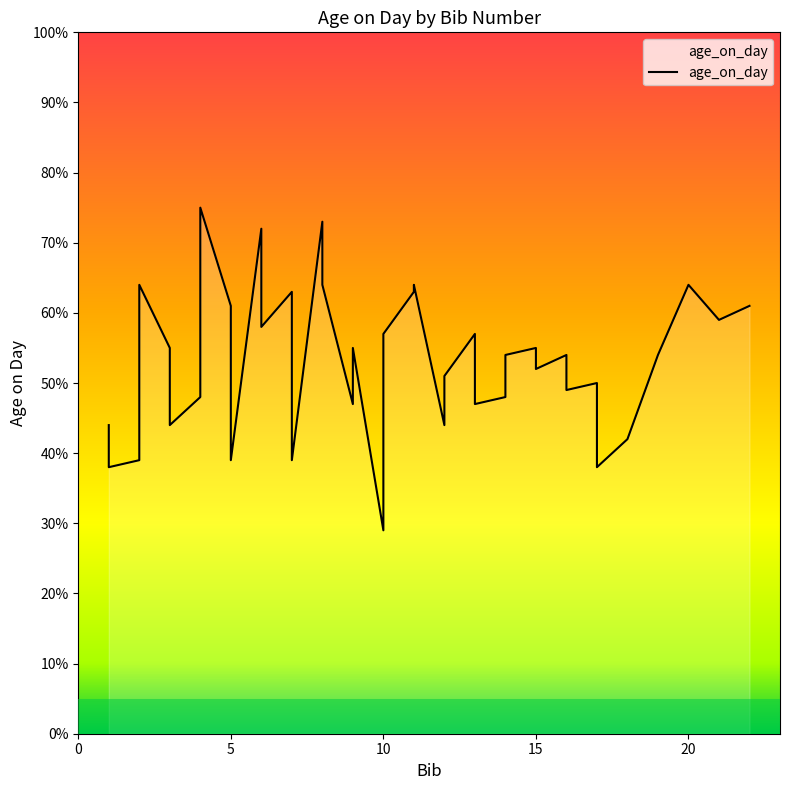

How many interior local valleys (lower than both neighbors) does the data have?

13